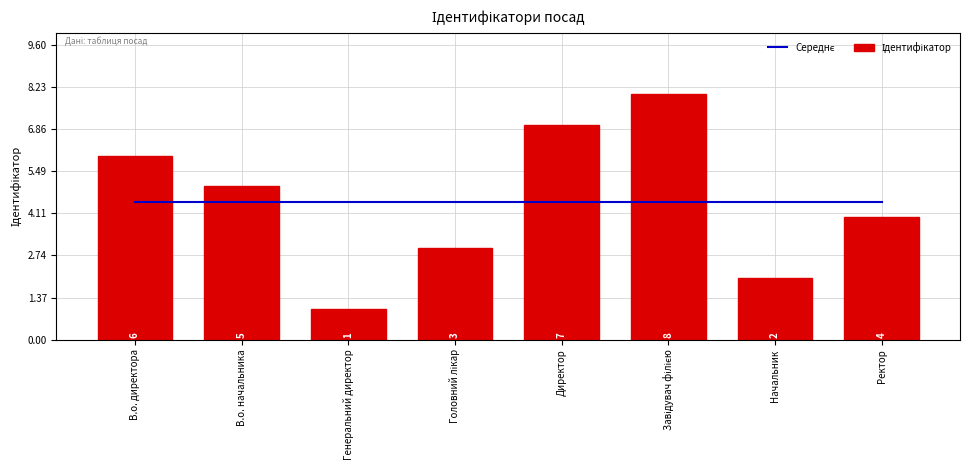

Are the bars horizontal?

No